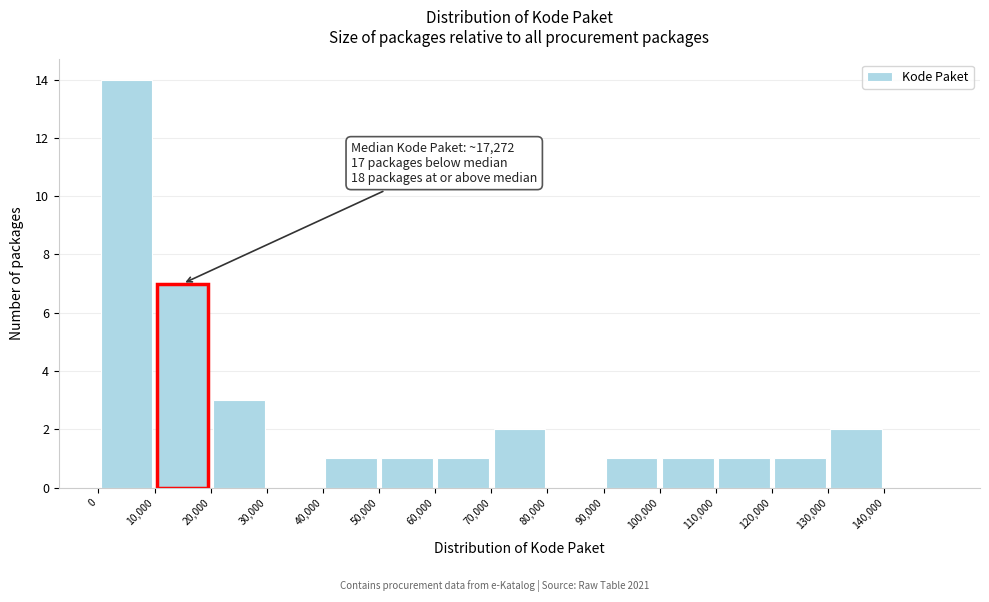

Over which range of the x-axis is the bar tallest?

0 to 10000